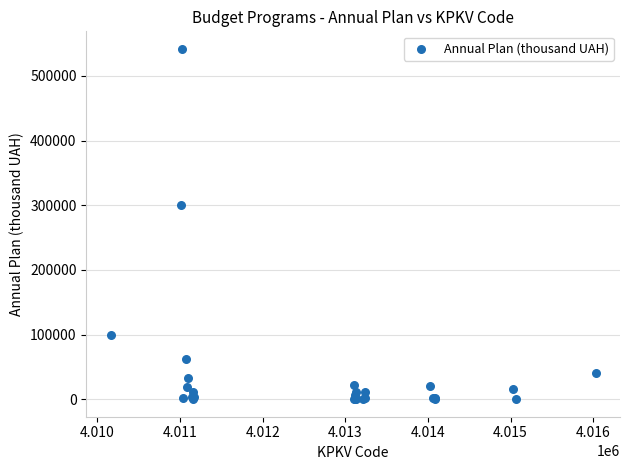

What Y value in the scatter plot is closest to 270997?

301172.5